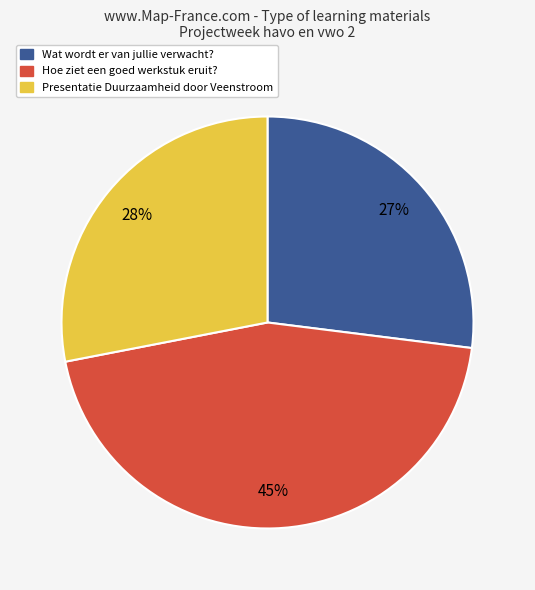

Approximately how many times larger is the value at Hoe ziet een goed werkstuk eruit? compared to Wat wordt er van jullie verwacht??

1.7